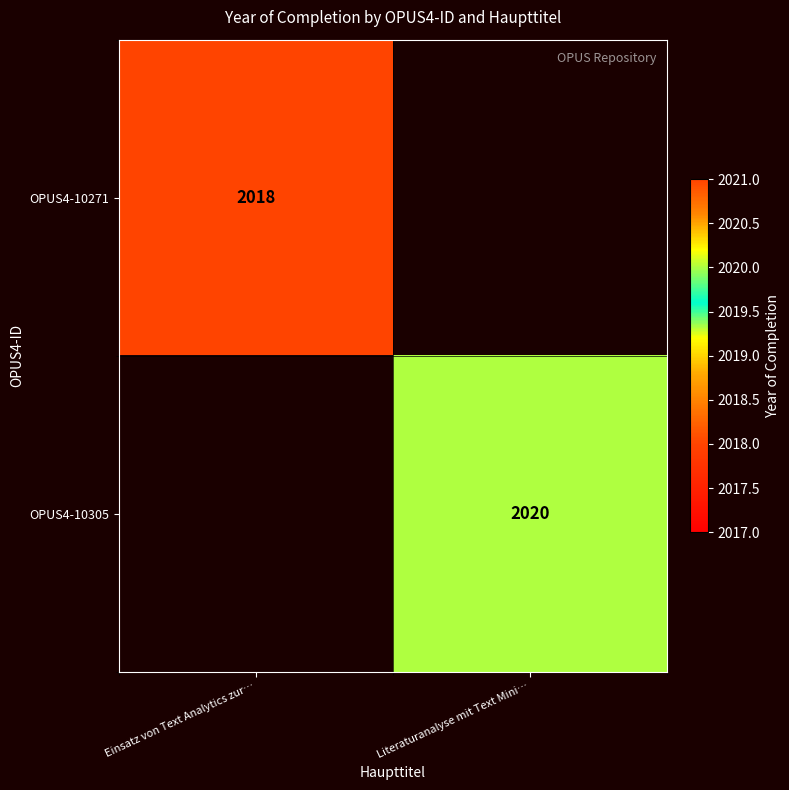

The value of OPUS4-10271 at Einsatz von Text Analytics zur… is 3341. True or false?

False